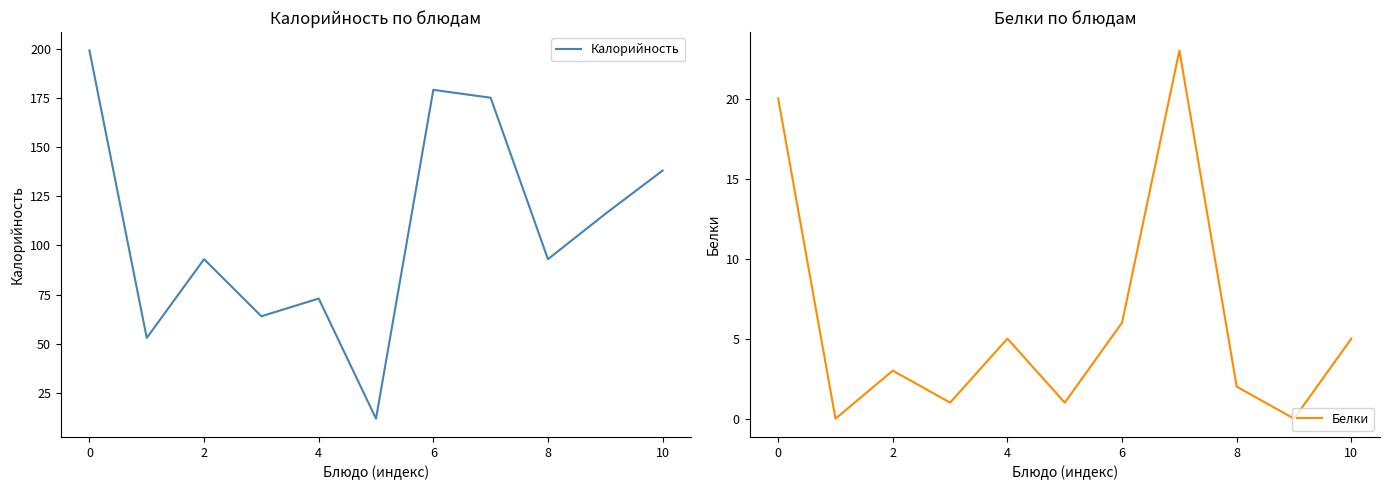

True or false: Калорийность has a value of 199 at 0.

True